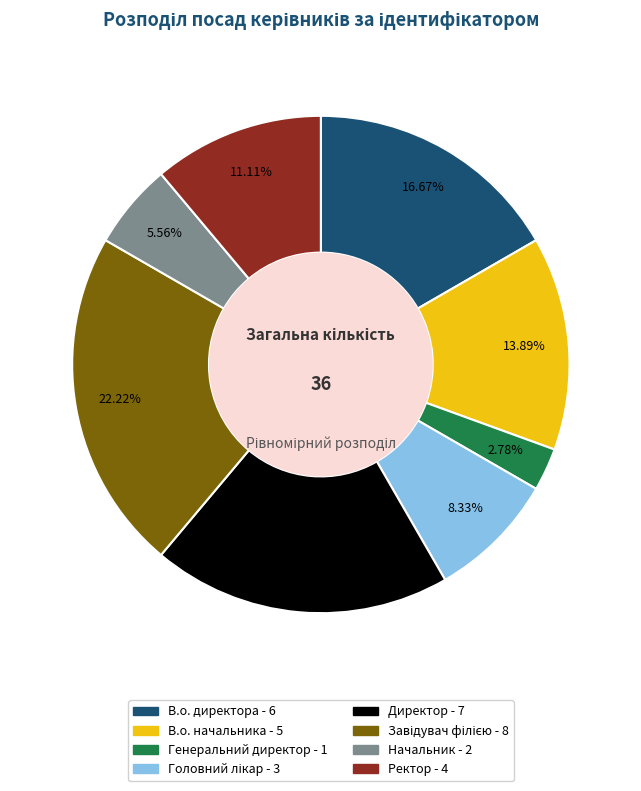

What percentage is the Генеральний директор slice, to the nearest percent?

3%